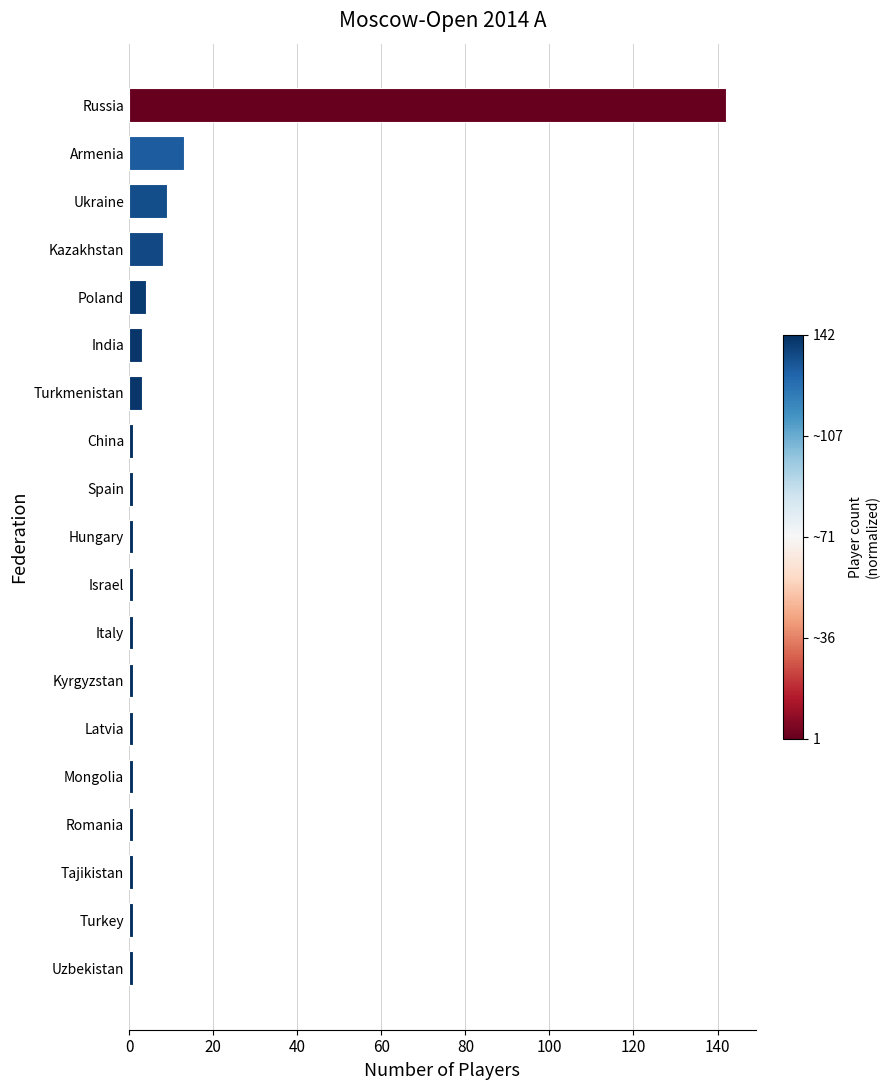

Which has a higher value, Ukraine or China?

Ukraine